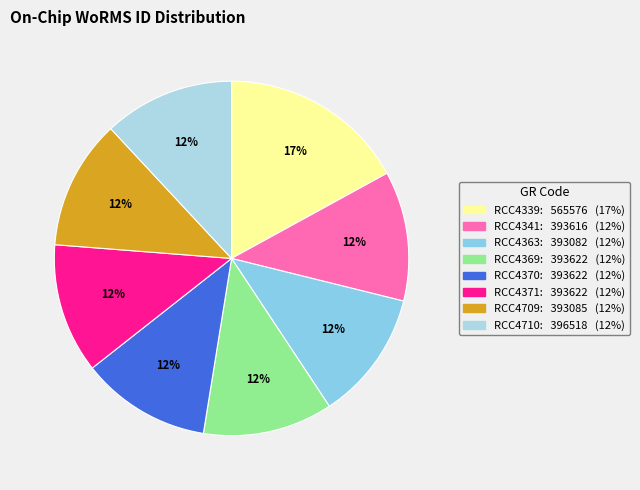

True or false: RCC4363 accounts for 4% of the total.

False